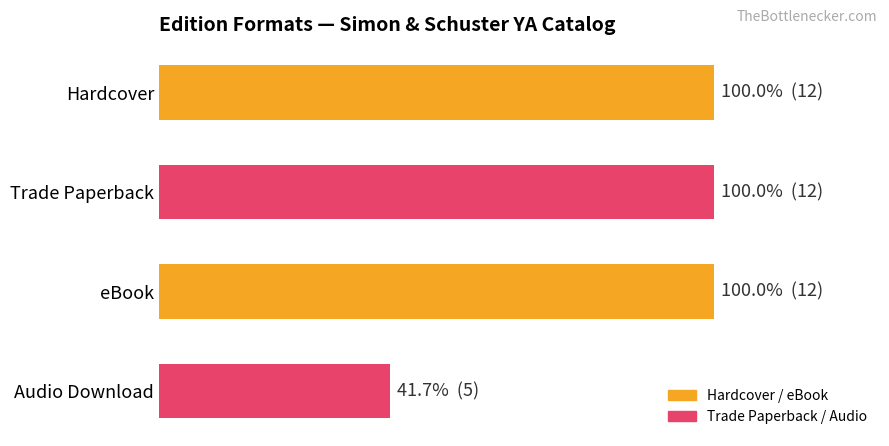

At which category does the chart reach its minimum across all series?

Audio Download